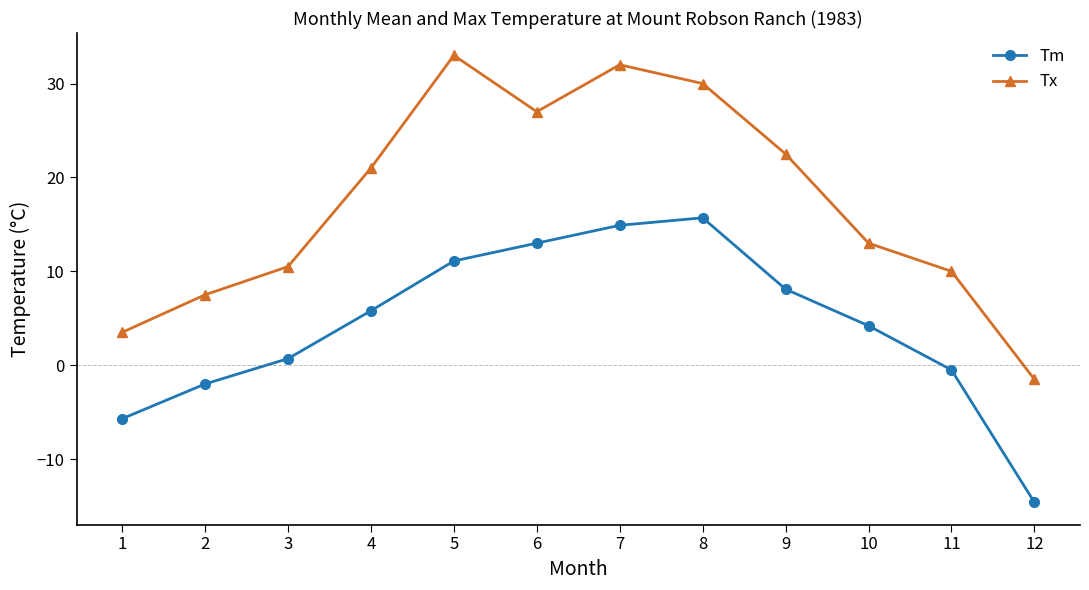

Which series changed the most between 2 and 9?

Tx